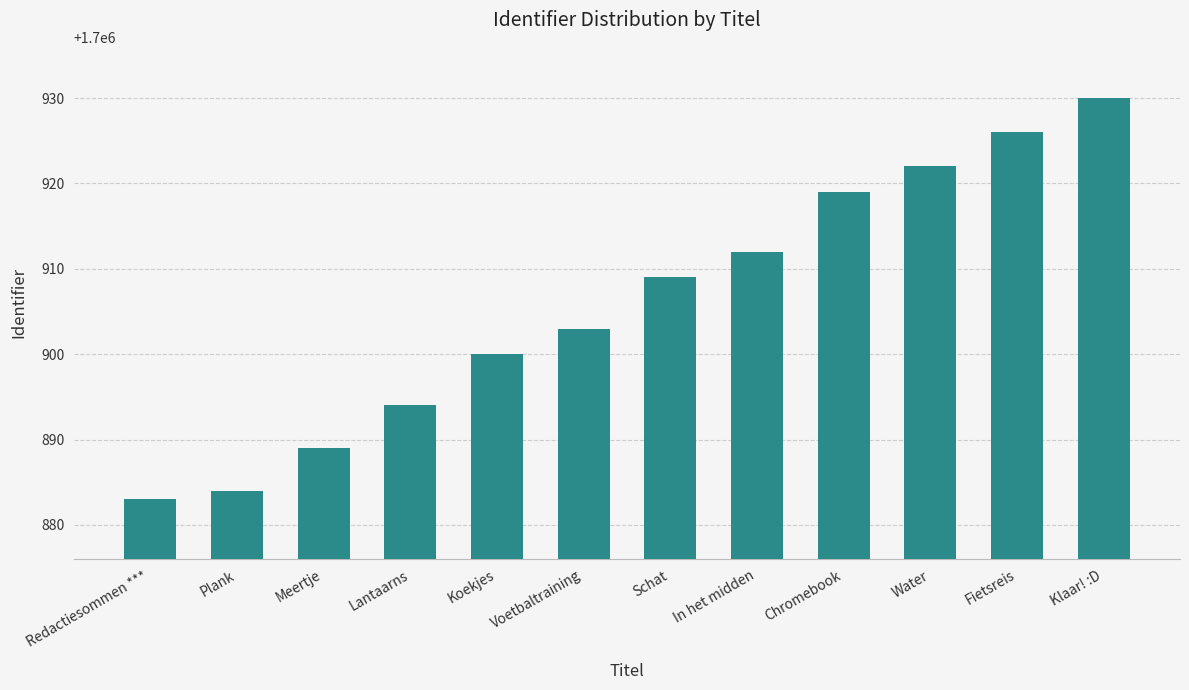

What is the difference between the values at Chromebook and Koekjes?

19